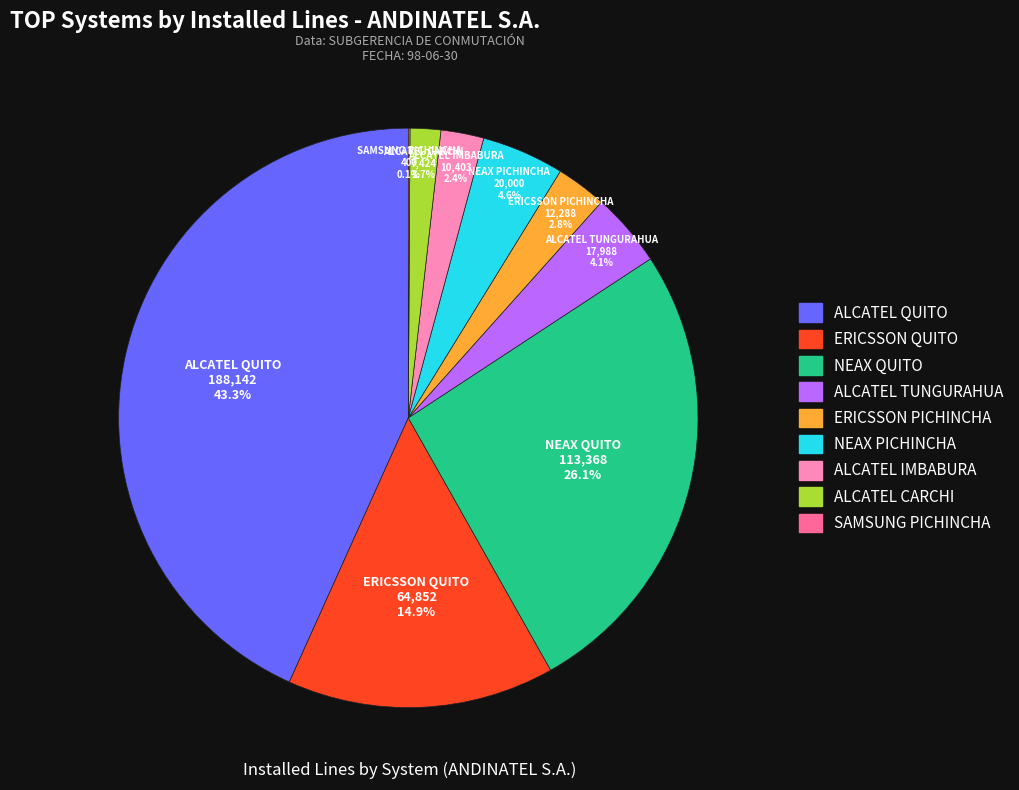

What percentage is NOT represented by ALCATEL IMBABURA?

97.6%